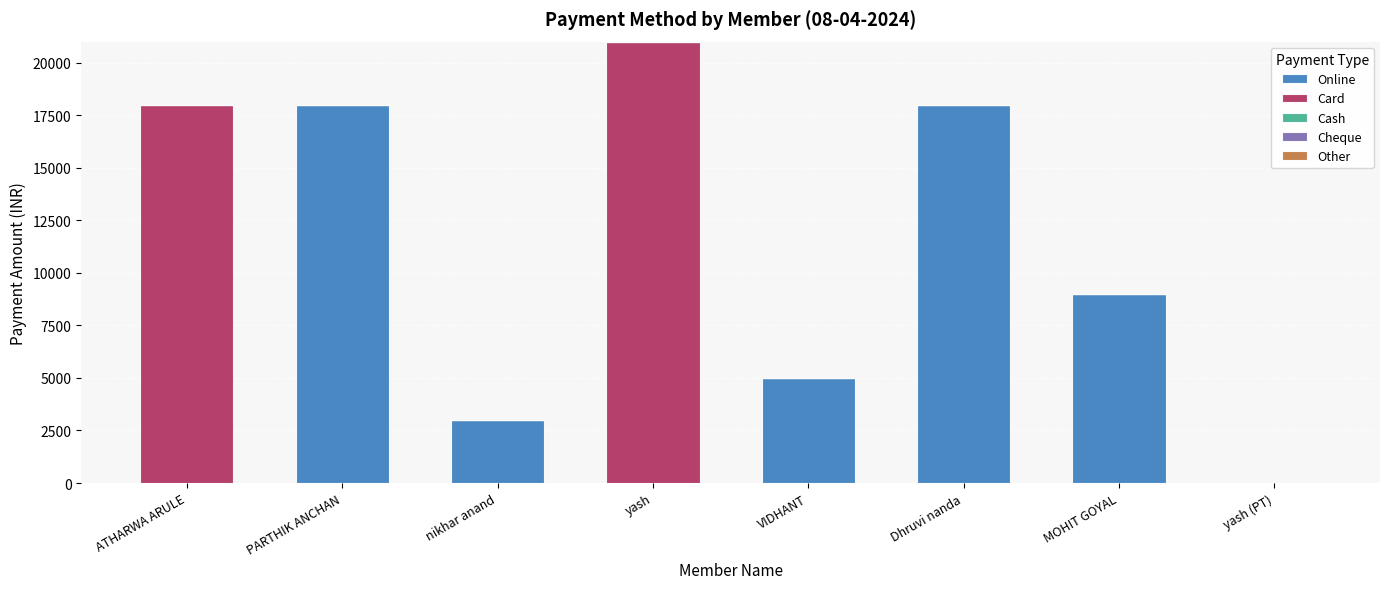

At which category is the sum across all series the highest?

yash